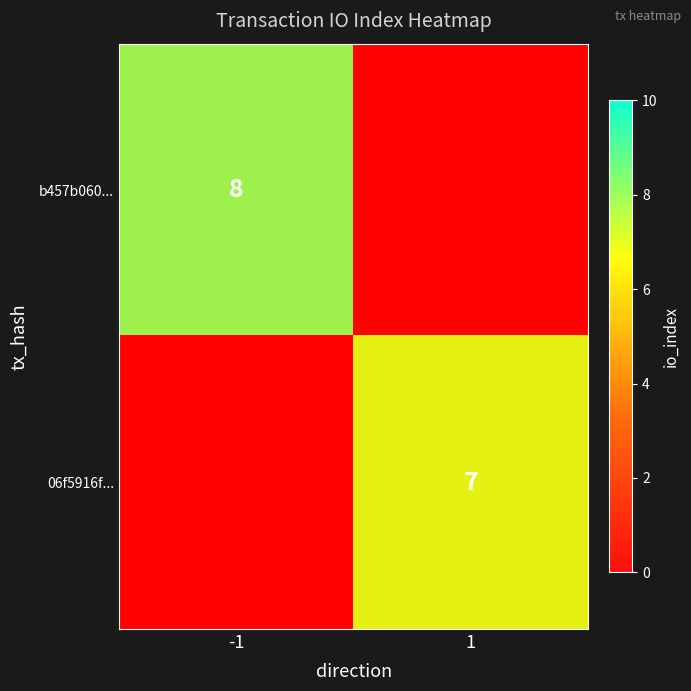

Rank the series by their average value, from lowest to highest.

b457b060..., 06f5916f...